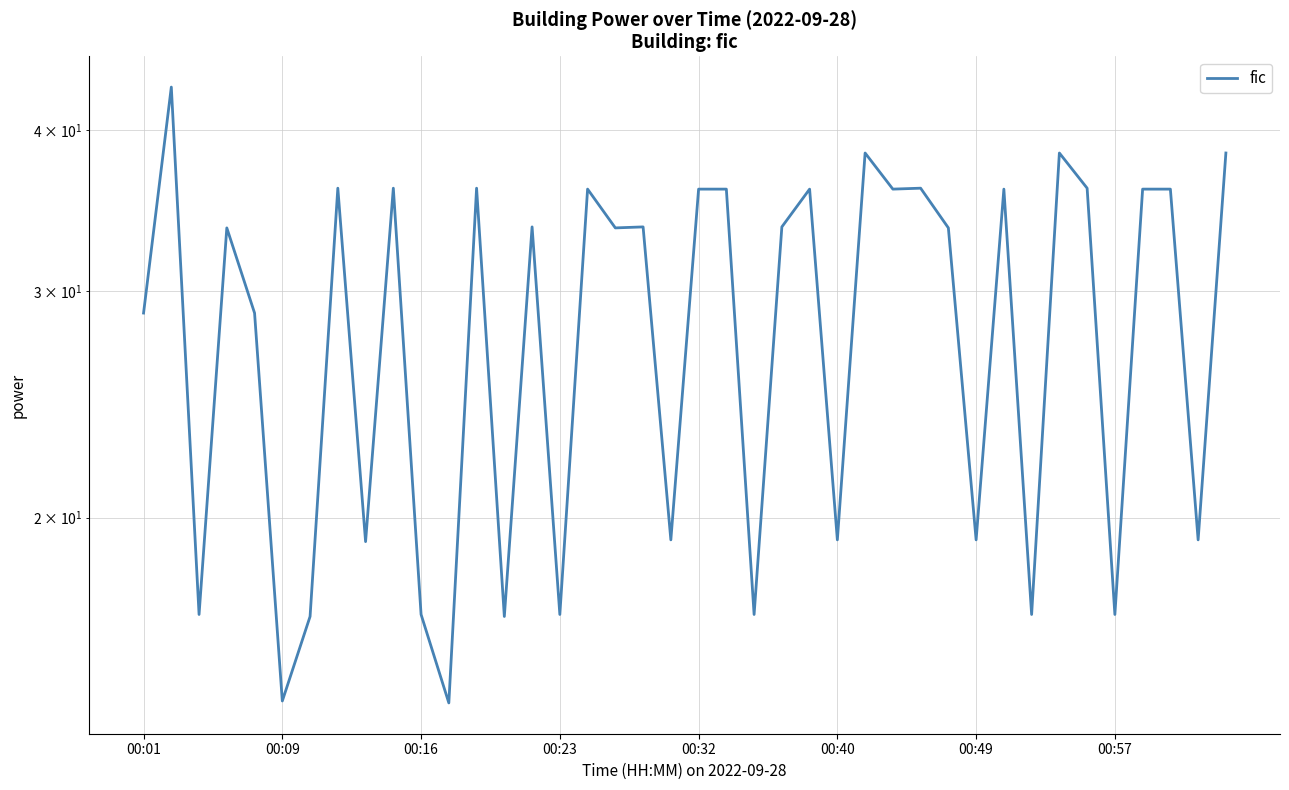

What is the minimum value shown in the chart?

14.4